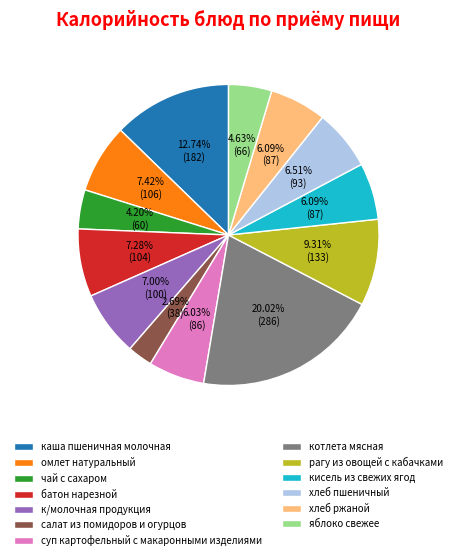

What is the total percentage of хлеб ржаной and к/молочная продукция?

13.1%